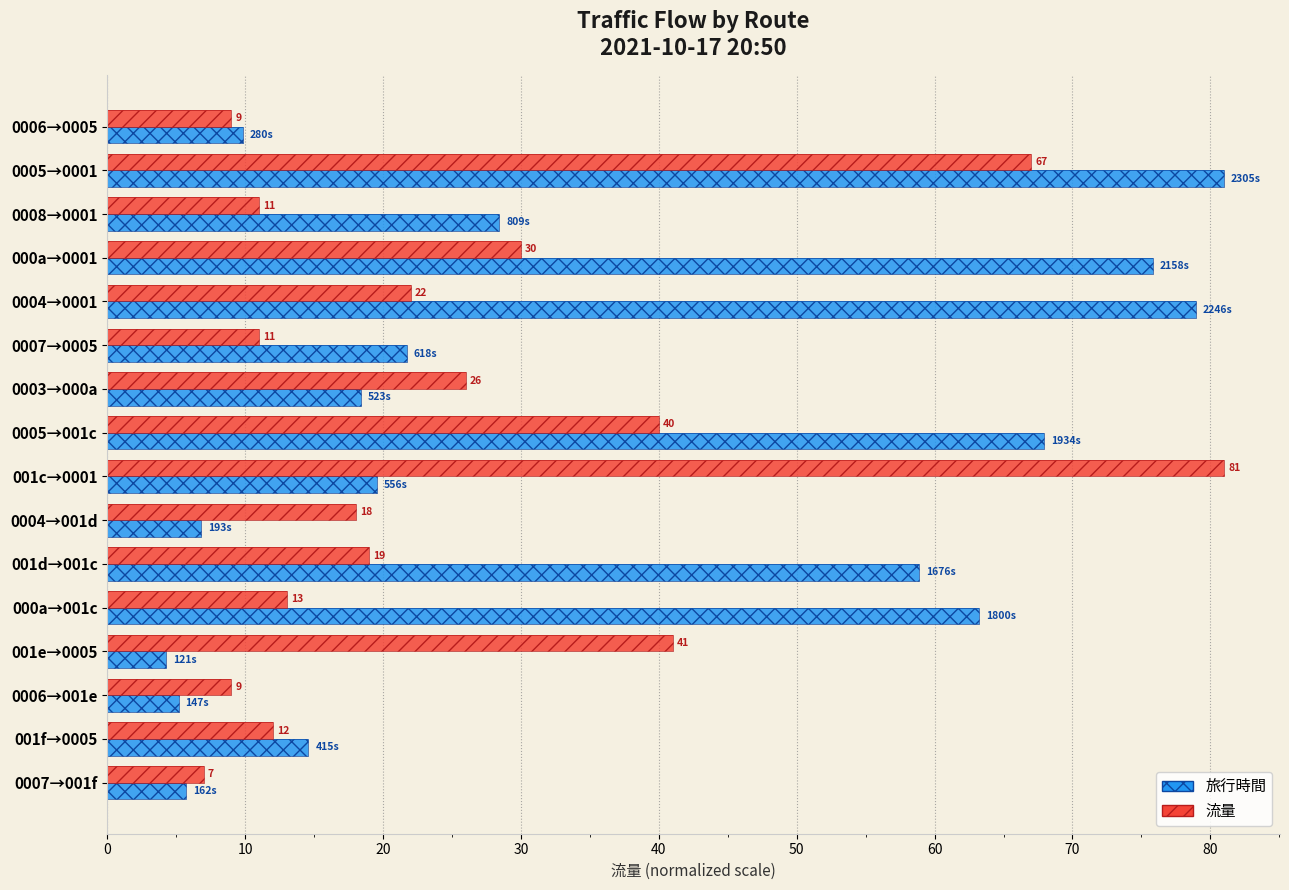

Between 0007→0005 and 0006→001e, which series saw the biggest shift?

旅行時間 (scaled)